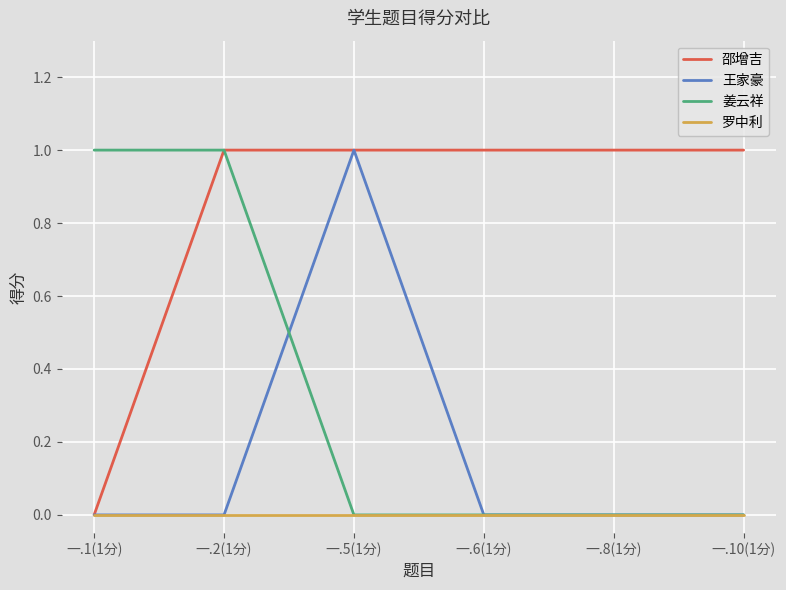

What position from the left is 一.5(1分)?

3